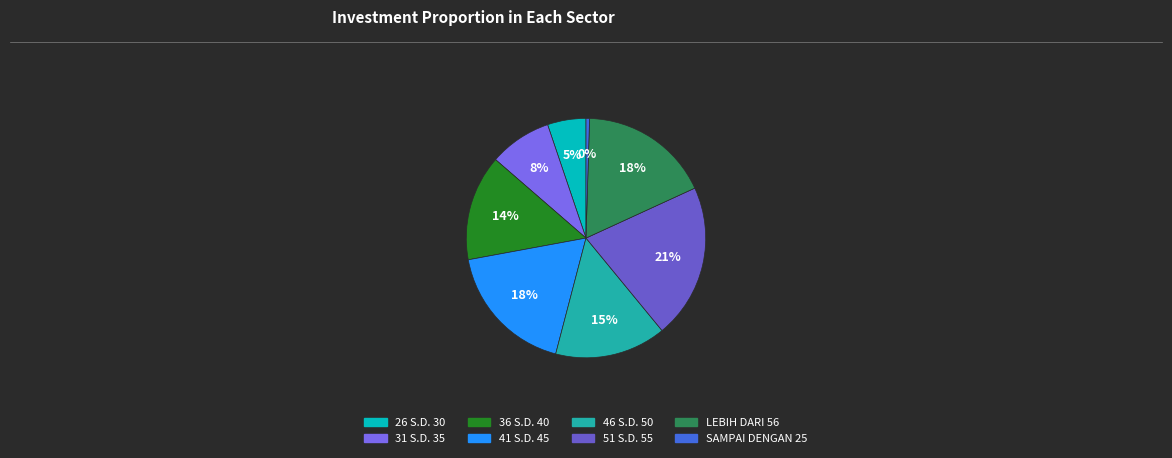

What is the smallest slice in the pie chart?

SAMPAI DENGAN 25